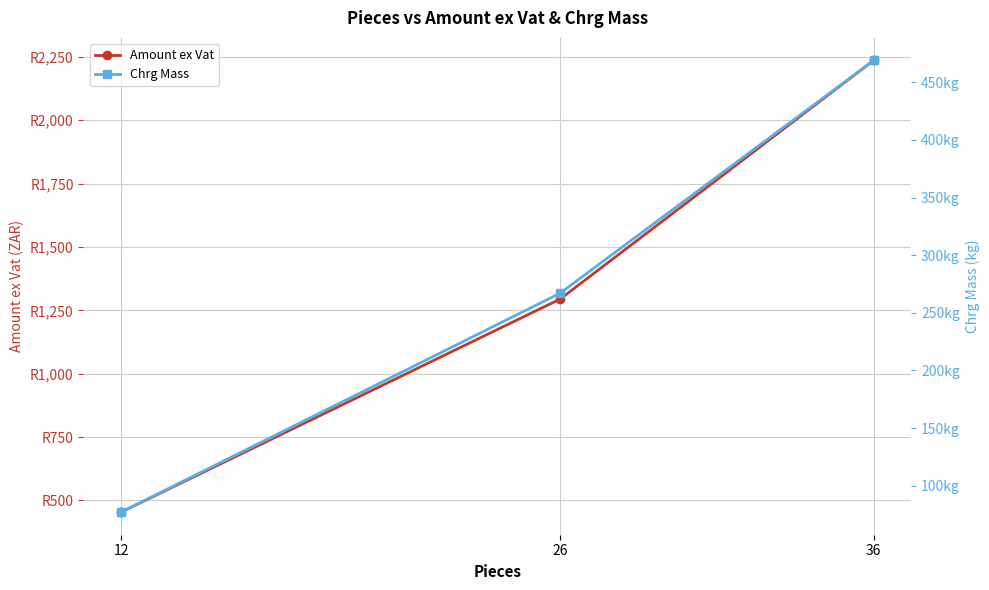

True or false: Amount ex Vat has a value of 3594.7 at 36.

False